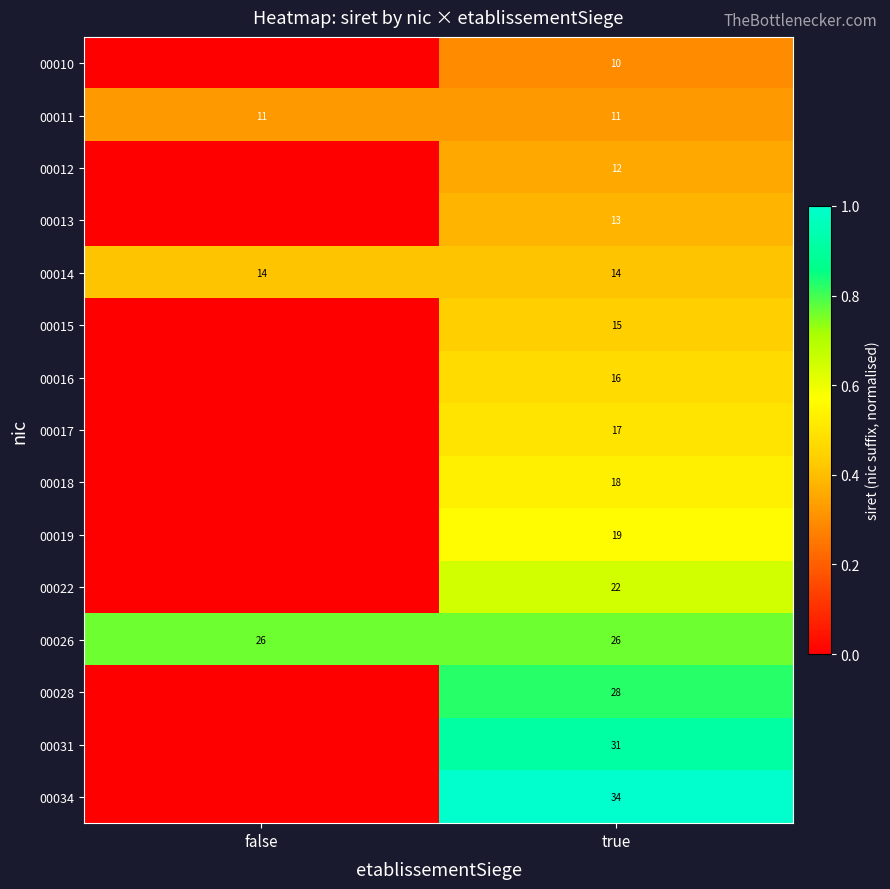

Is the value of 00028 at true greater than the value of 00019 at true?

Yes